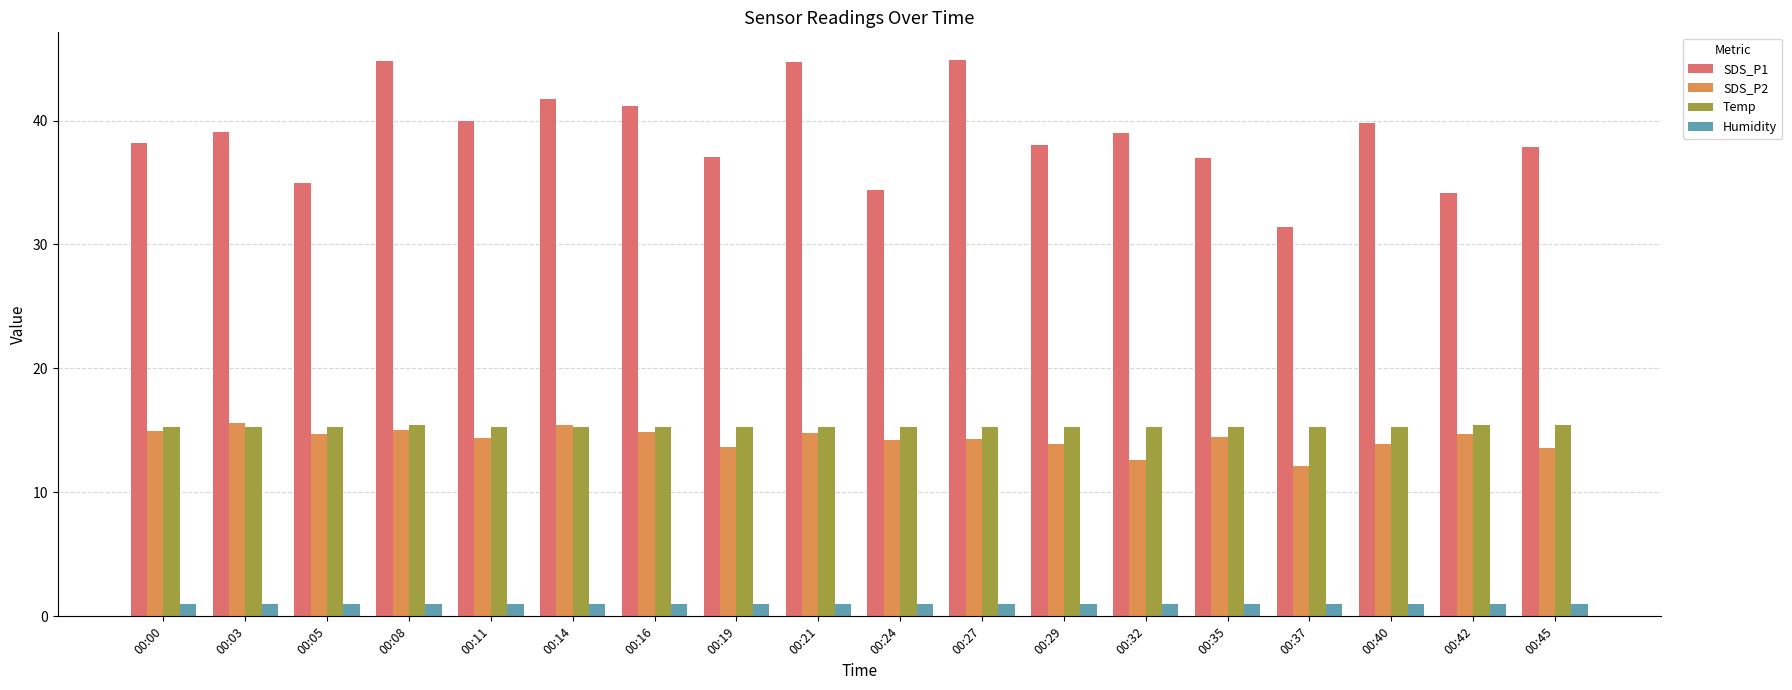

How many bars are there in total?

72